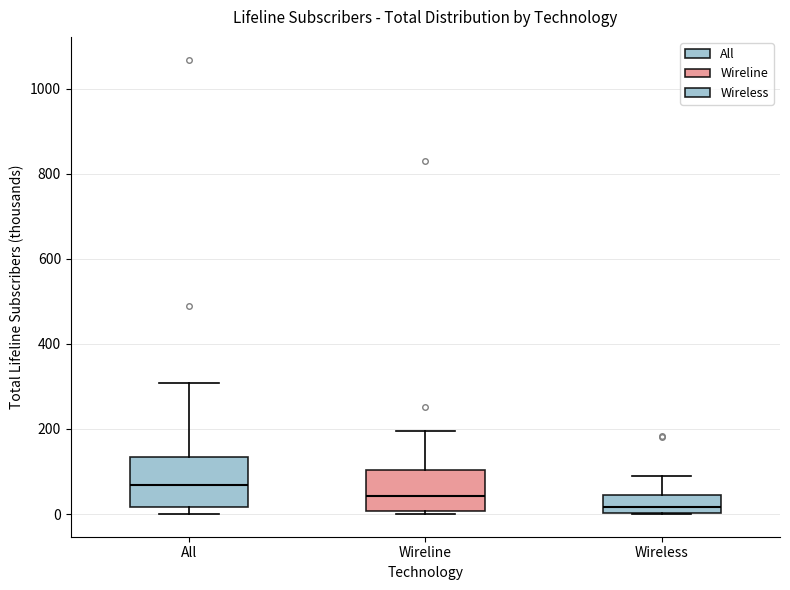

Reading left to right, read every box against the y-axis: the position of its median line, the range the box covers, and the ends of its whiskers. The values are not printed on the chart, so give them approximately, as read against the axis.

All: median 60, box 20 to 140, whiskers 0 to 300
Wireline: median 40, box 0 to 100, whiskers 0 (just below the box's lower edge) to 200
Wireless: median 20, box 0 to 40, whiskers 0 to 80